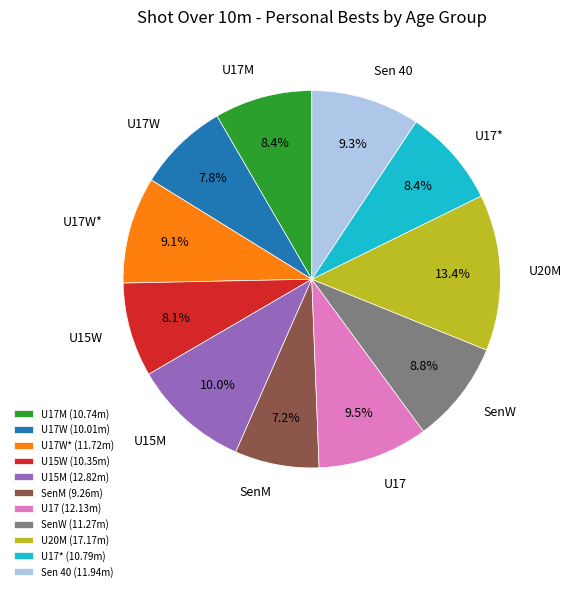

What is the ratio of the value at U15M to the value at U15W?

1.2